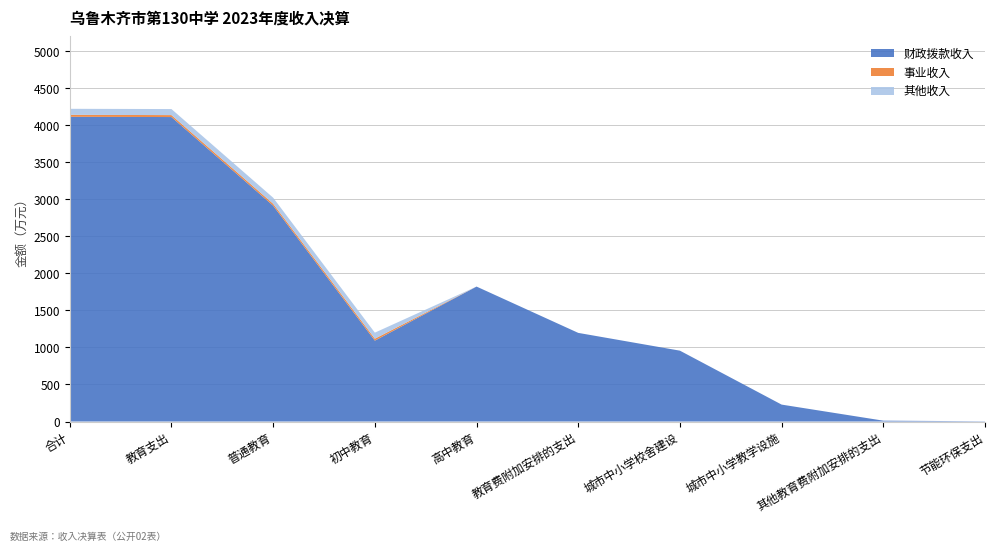

Reading left to right, what are all the values shown in this chart?

财政拨款收入: 4114.4	4111.0	2914.2	1092.0	1822.2	1196.8	956.7	228.5	11.7	3.4
事业收入: 26.4	26.4	26.4	26.4	0.0	0.0	0.0	0.0	0.0	0.0
其他收入: 81.5	81.5	81.5	81.5	0.0	0.0	0.0	0.0	0.0	0.0